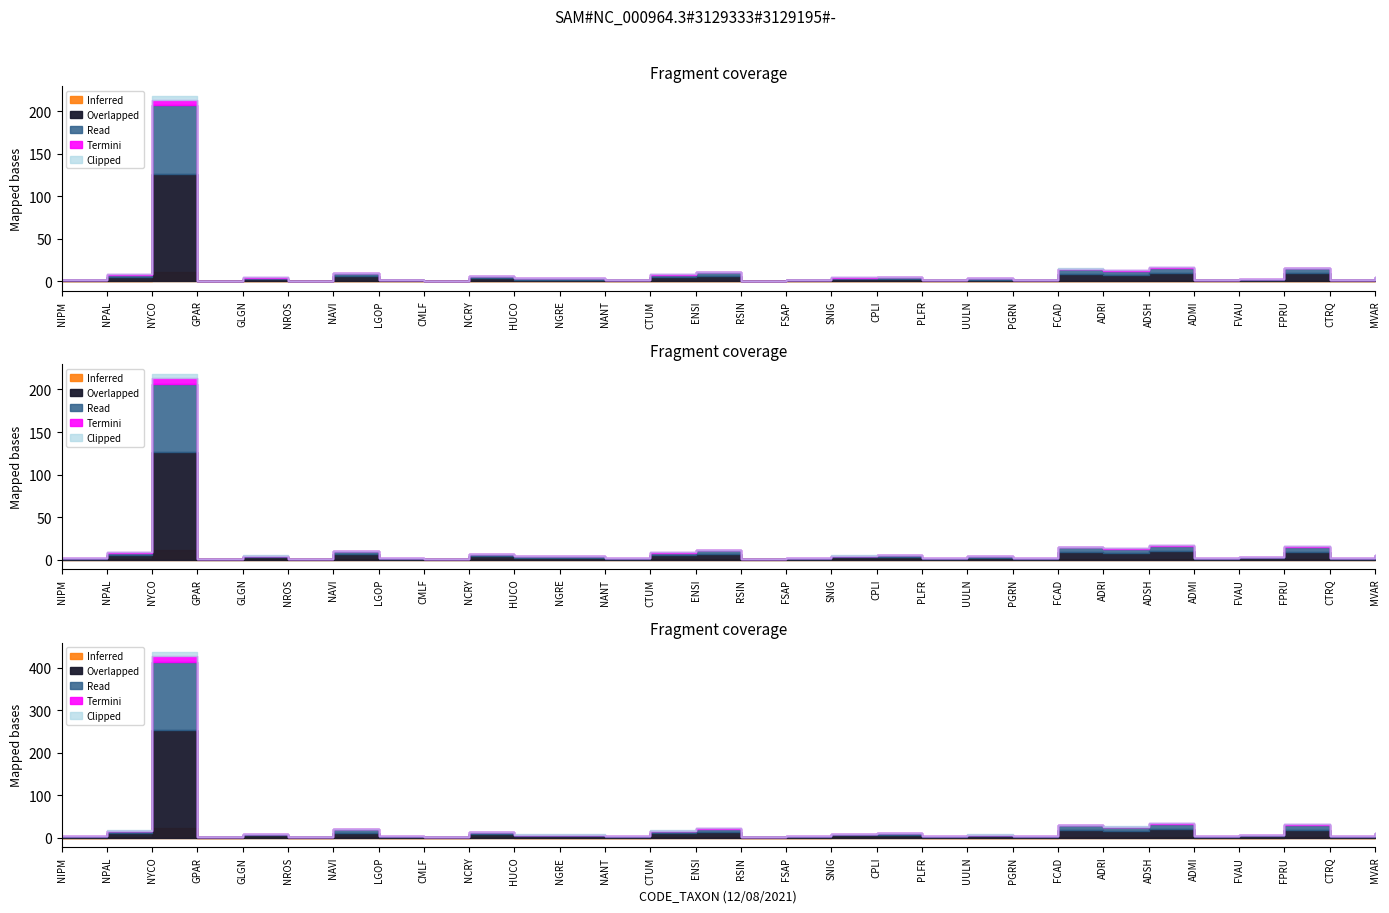

What is the average value?

13